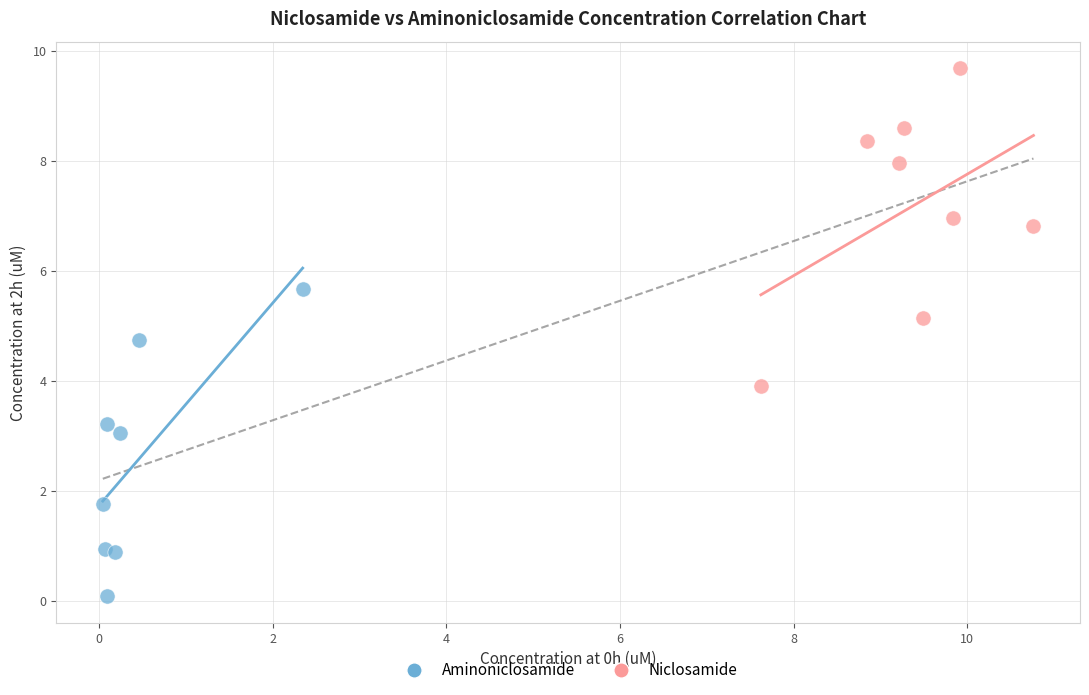

Which series has the widest spread of Y values?

Niclosamide